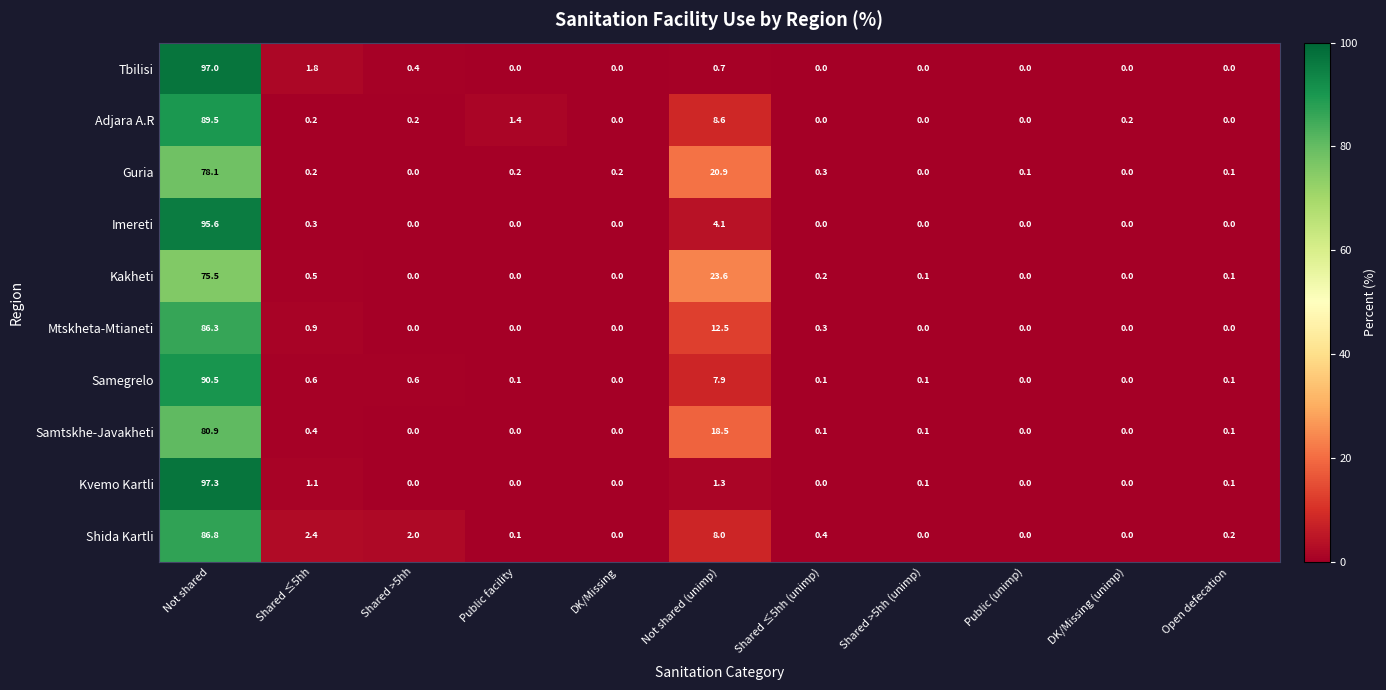

The value of Kakheti at Not shared is 75.5. True or false?

True